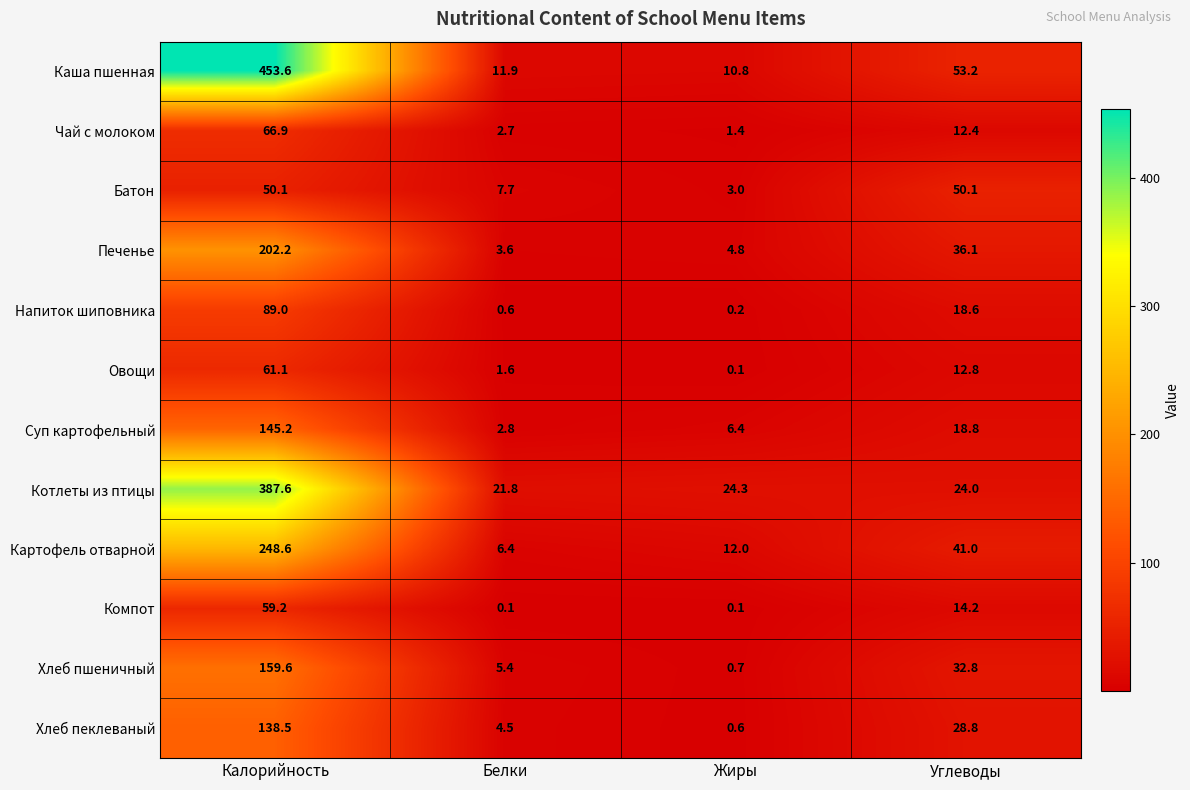

Which series changed the most between Калорийность and Белки?

Каша пшенная